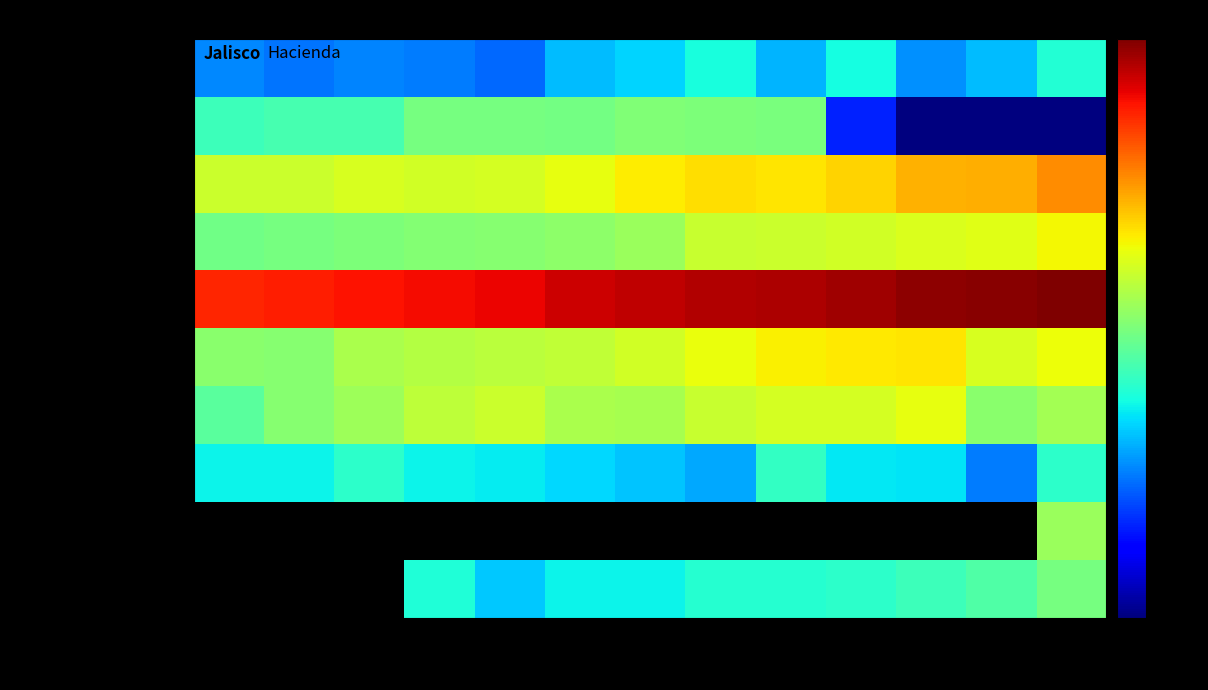

True or false: Loterias Rifas has a value of 25406767.9 at 2020.

False